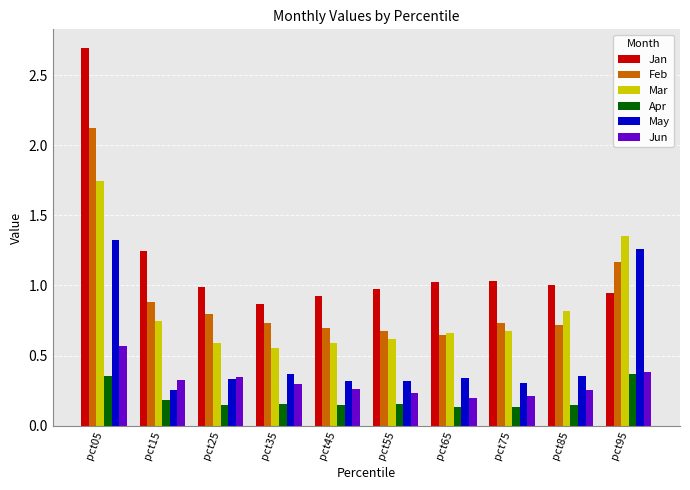

At how many categories does at least one series exceed 0?

10